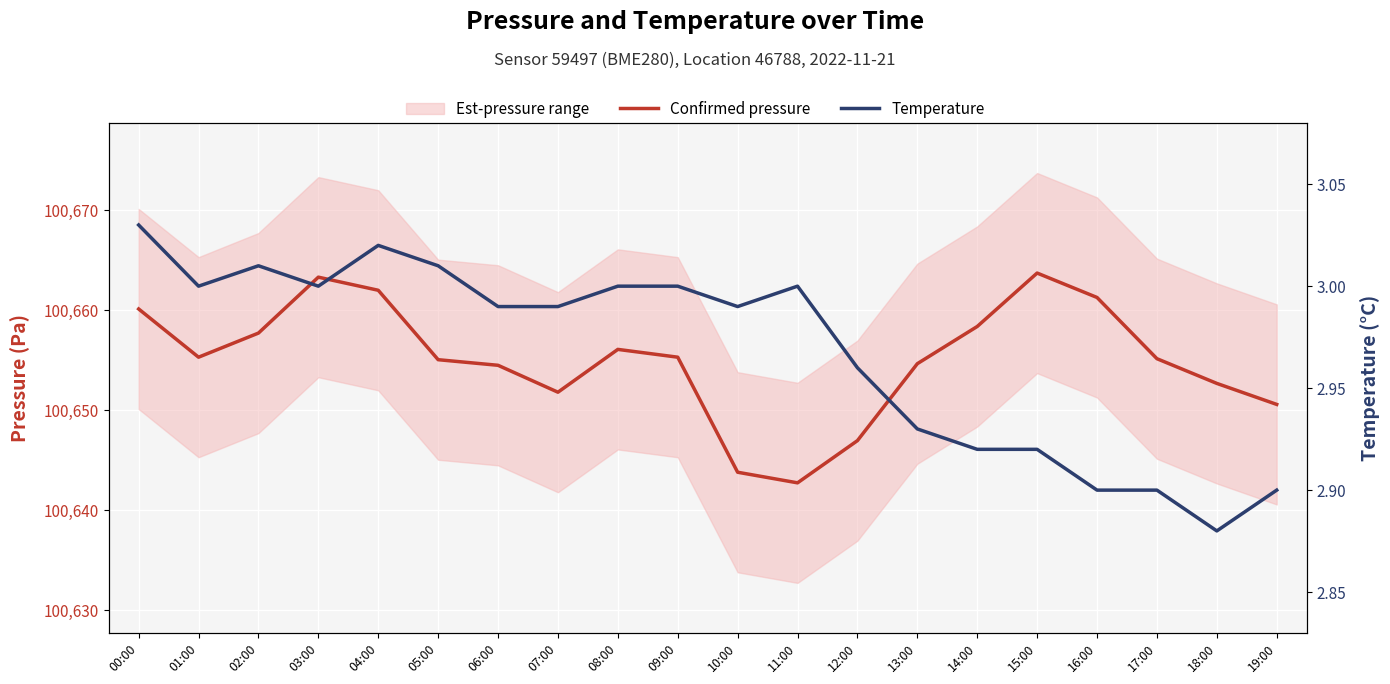

What is the value of the Confirmed pressure point at the 4th from the left?

100663.3